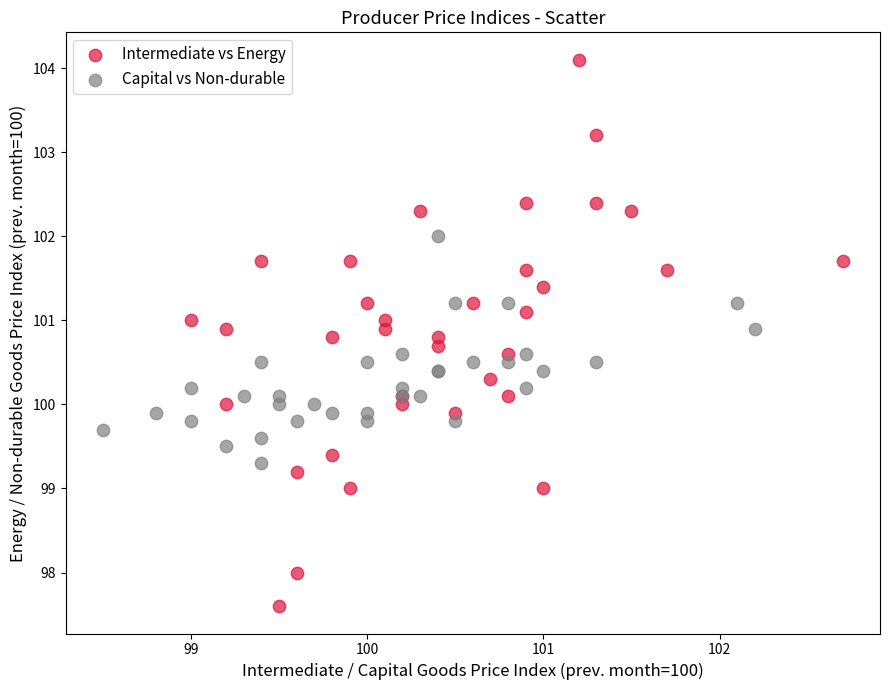

Which series has the largest Y range (max minus min)?

Intermediate vs Energy